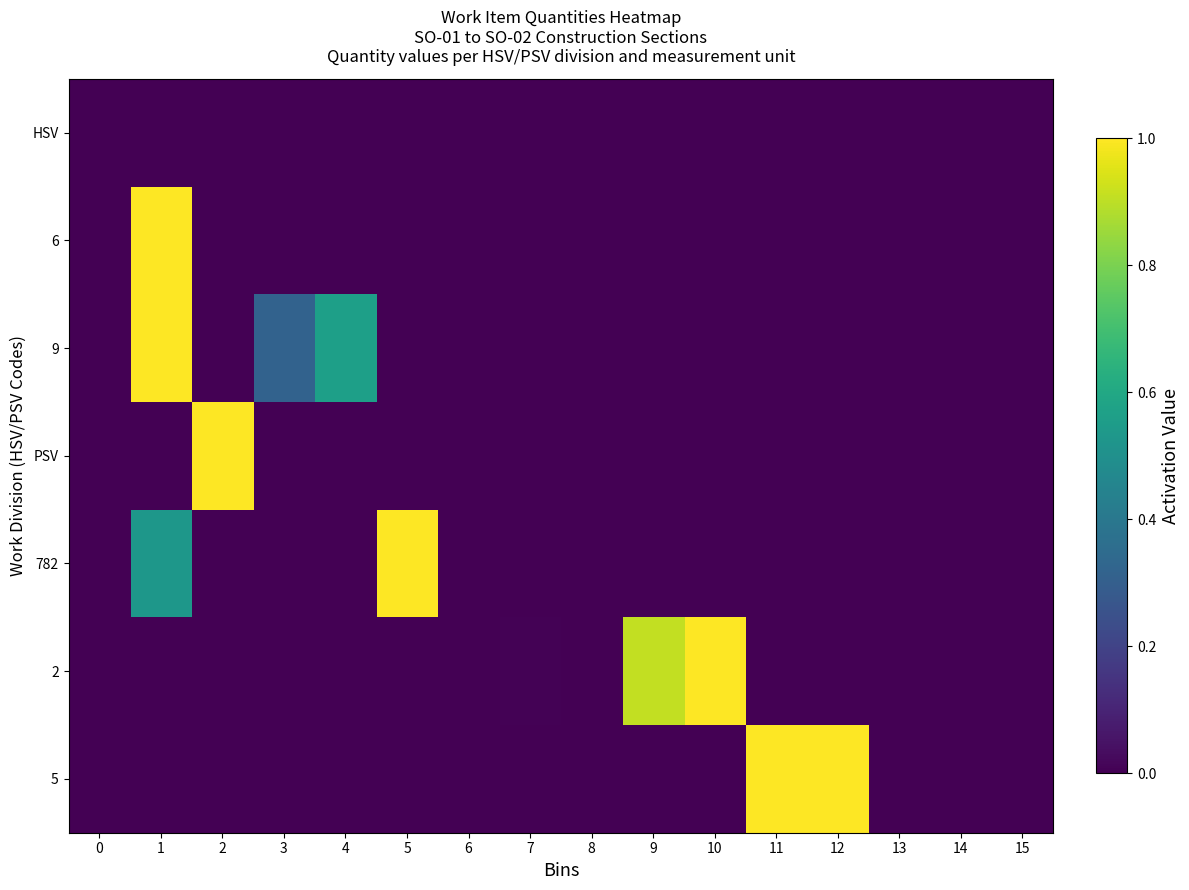

Rank the series by their maximum value, from highest to lowest.

6, 9, PSV, 782, 2, 5, HSV